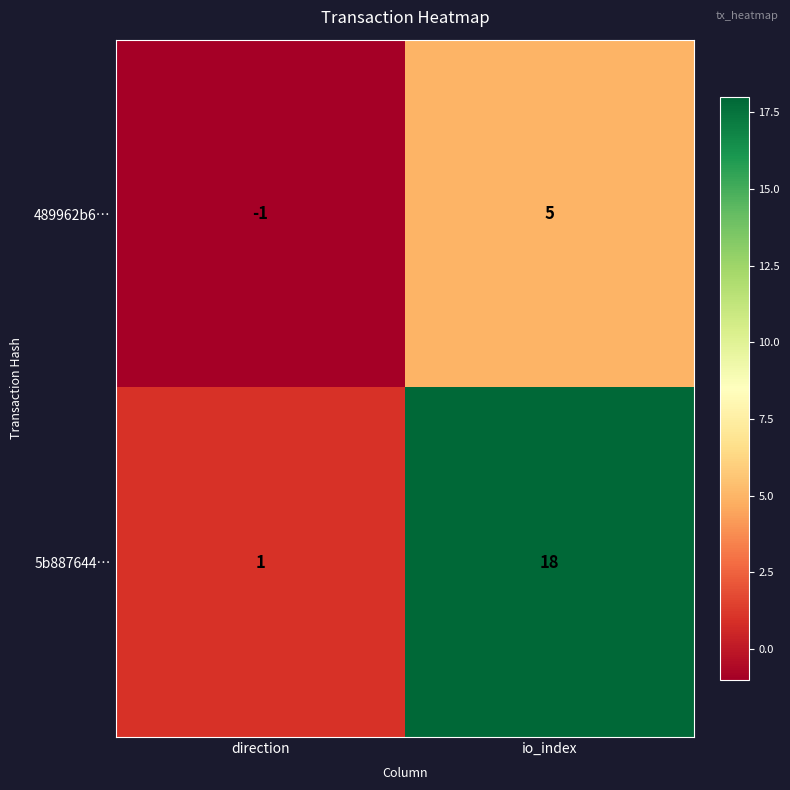

How many series are shown in this chart?

2